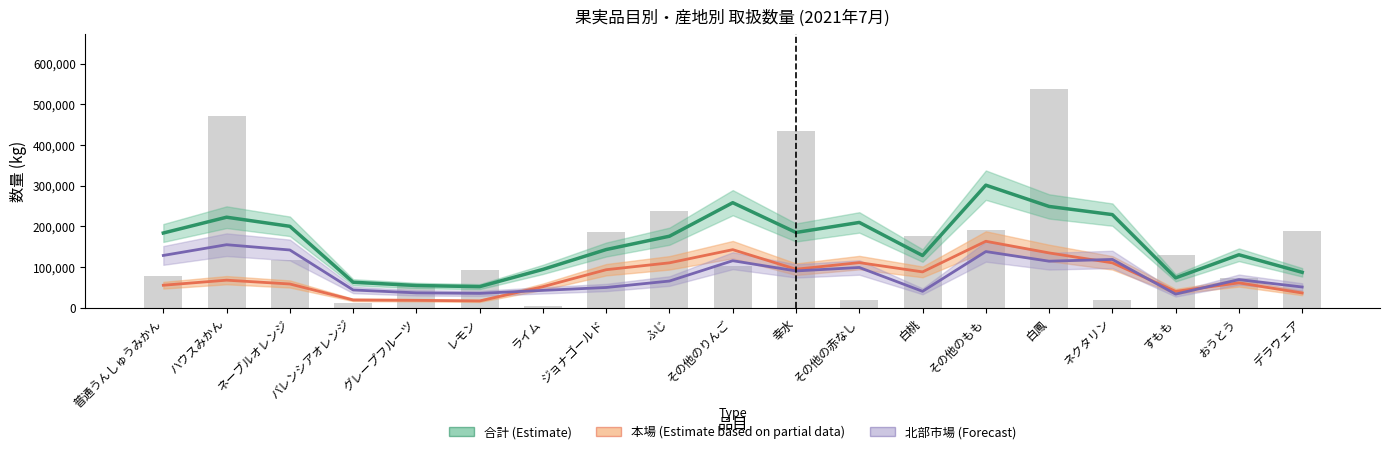

At which label is 本場 (Partial Estimate) closest to 89926?

白桃